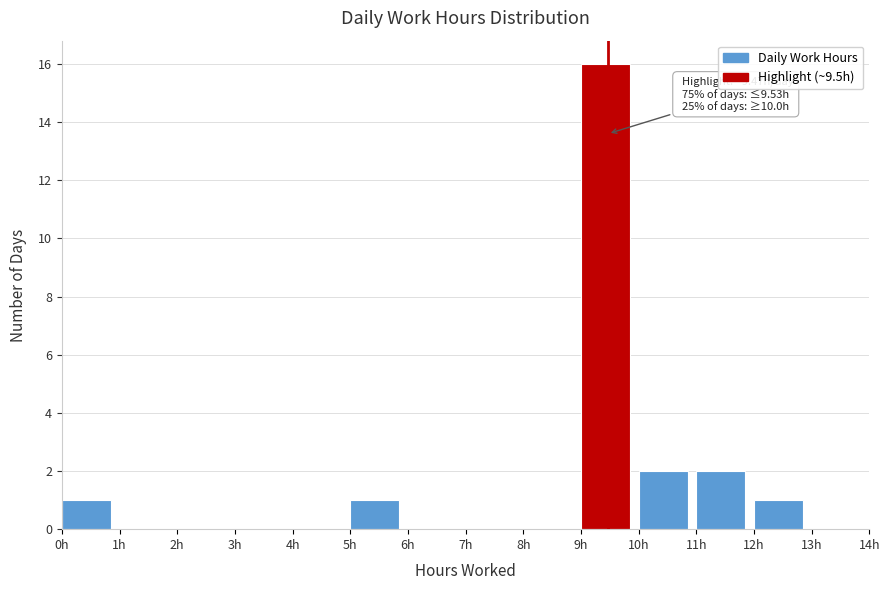

Which range on the x-axis has the tallest bar?

9 to 10